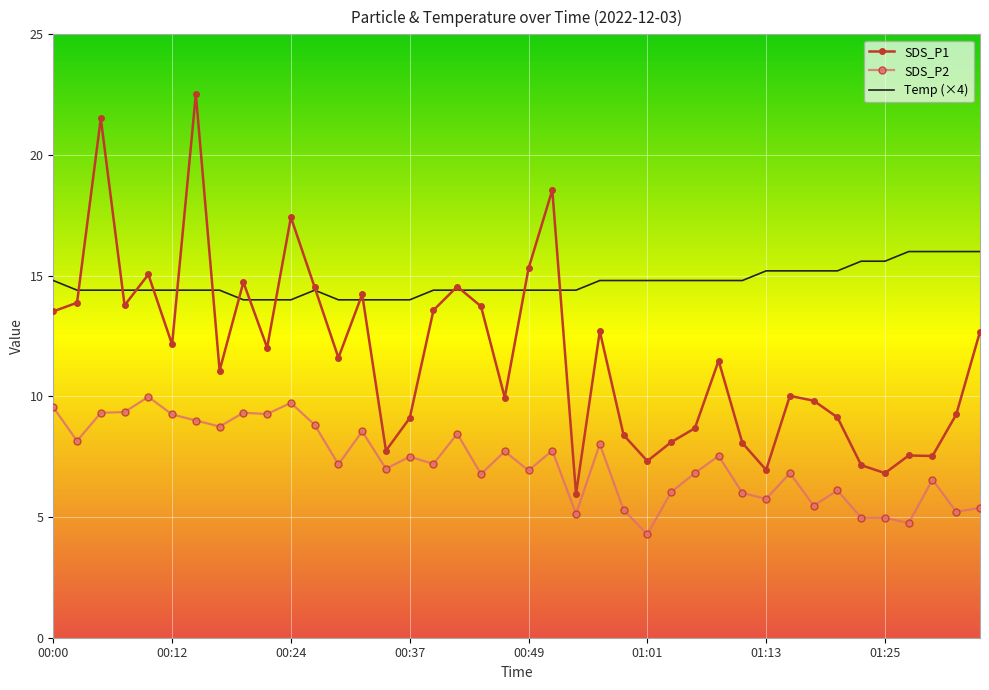

What is the average value of the SDS_P2 series?

7.3